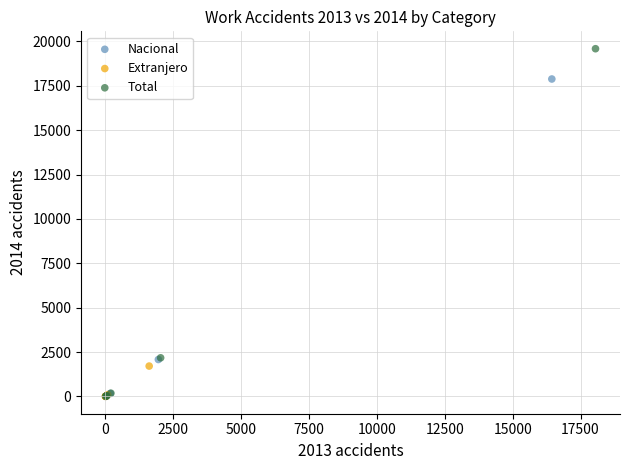

Which series has the widest spread of Y values?

Total